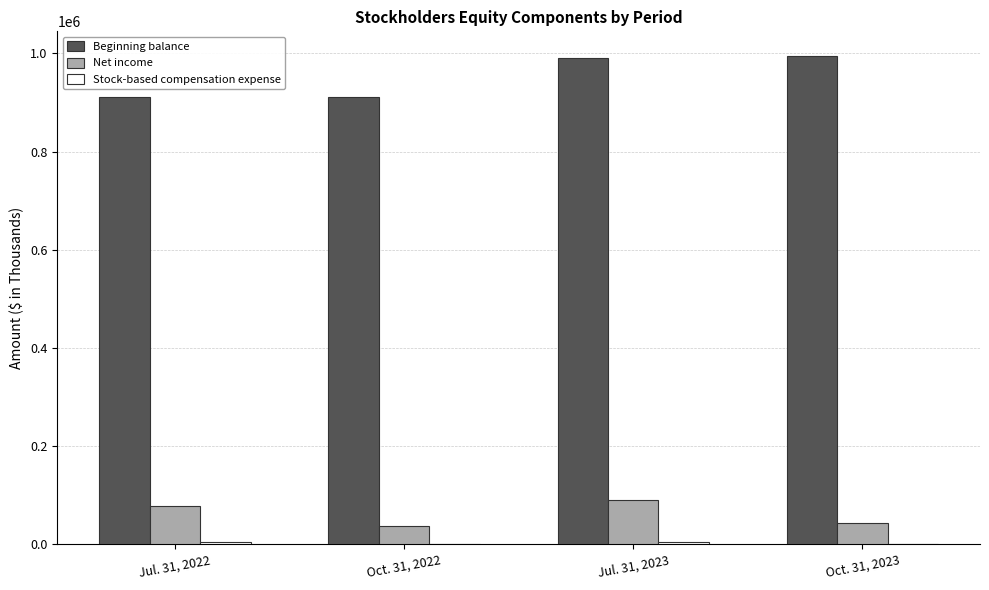

The value of Beginning balance at Jul. 31, 2023 is 1748068. True or false?

False